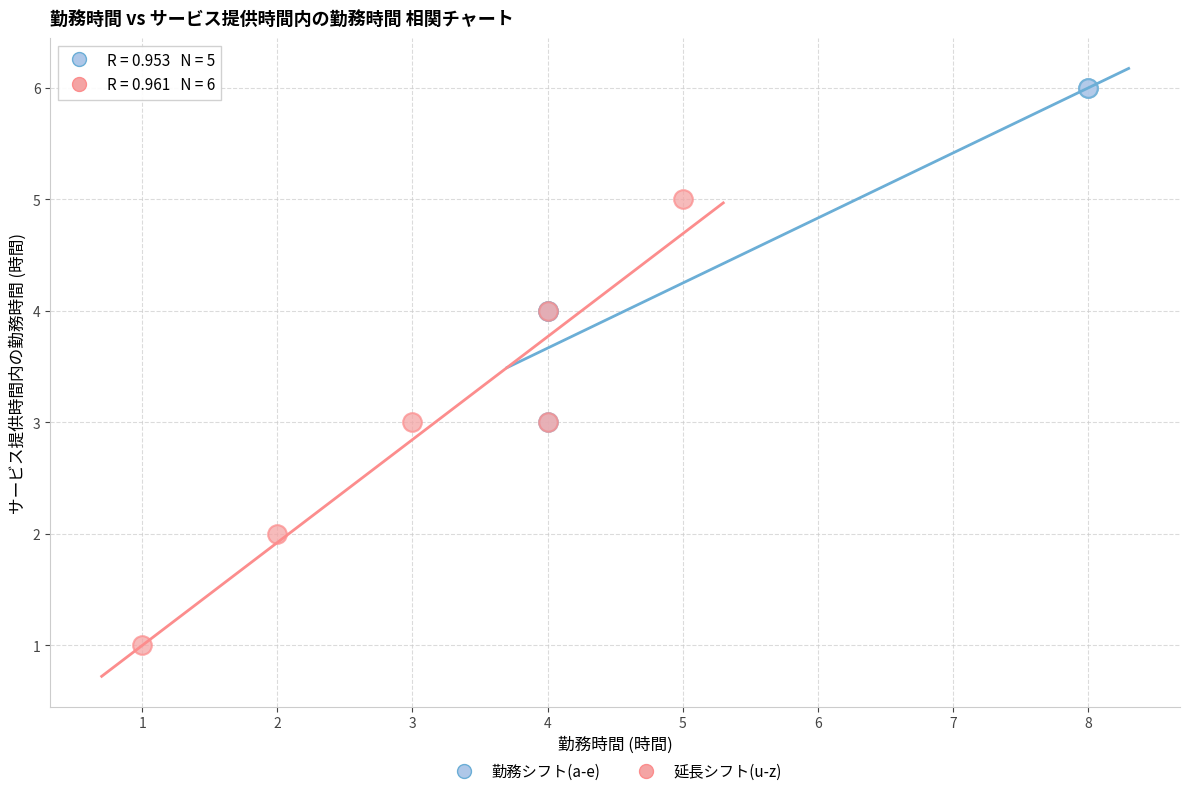

Which series contains the lowest Y value?

延長シフト(u-z)